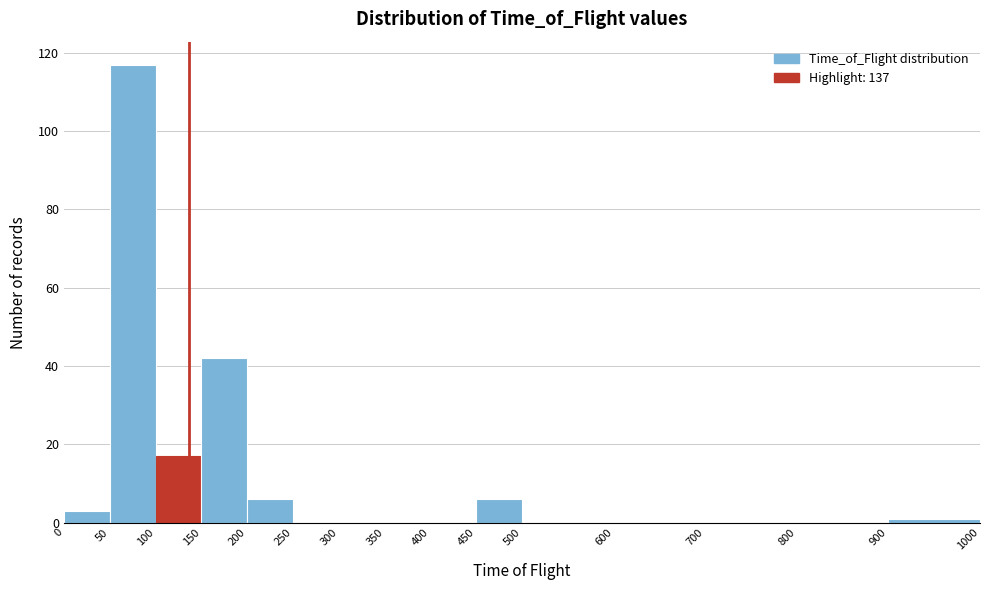

Reading left to right, list every bar in this chart as the range it spans on the x-axis followed by its height. The values are not printed on the chart, so give them approximately, as read against the axis.

0 to 50: 4
50 to 100: 118
100 to 150: 18
150 to 200: 42
200 to 250: 6
250 to 300: 0
300 to 350: 0
350 to 400: 0
400 to 450: 0
450 to 500: 6
500 to 600: 0
600 to 700: 0
700 to 800: 0
800 to 900: 0
900 to 1000: under 2